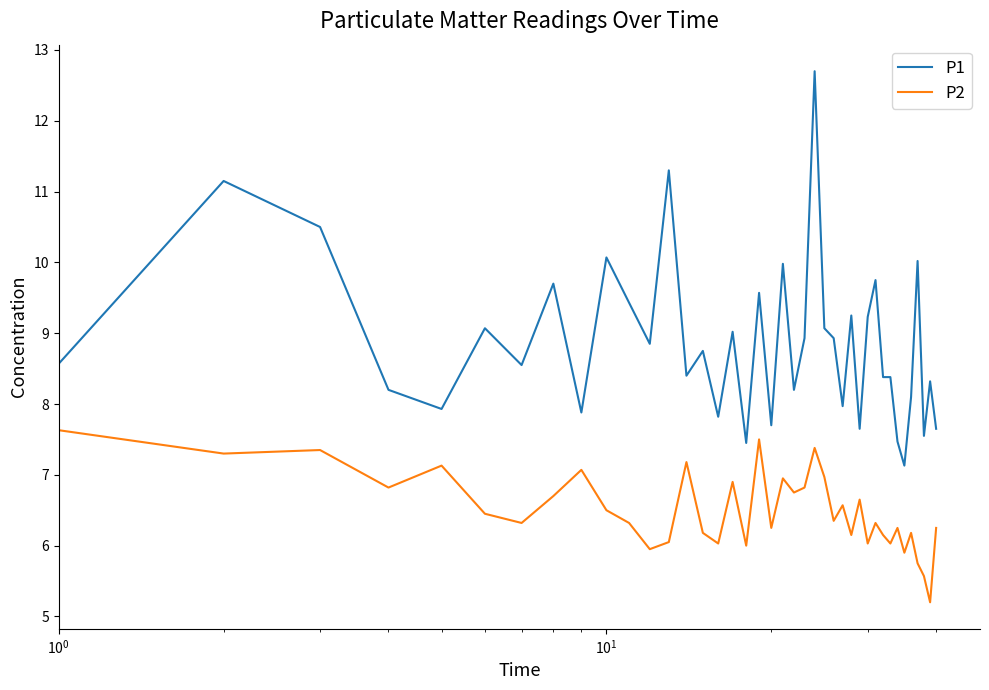

What is the difference between the maximum and minimum values in the P1 series?

5.6